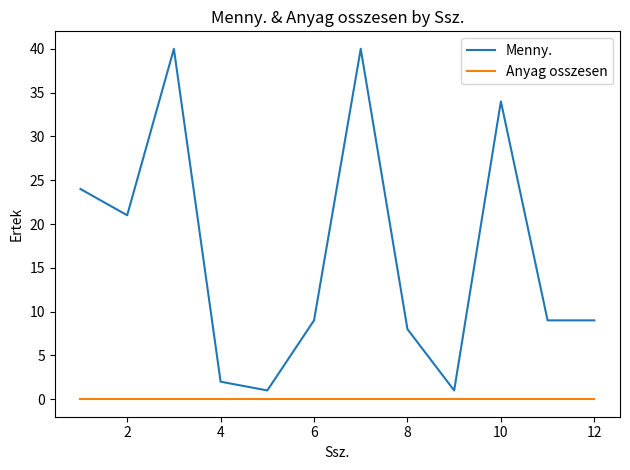

Which series has the widest spread of values?

Menny.